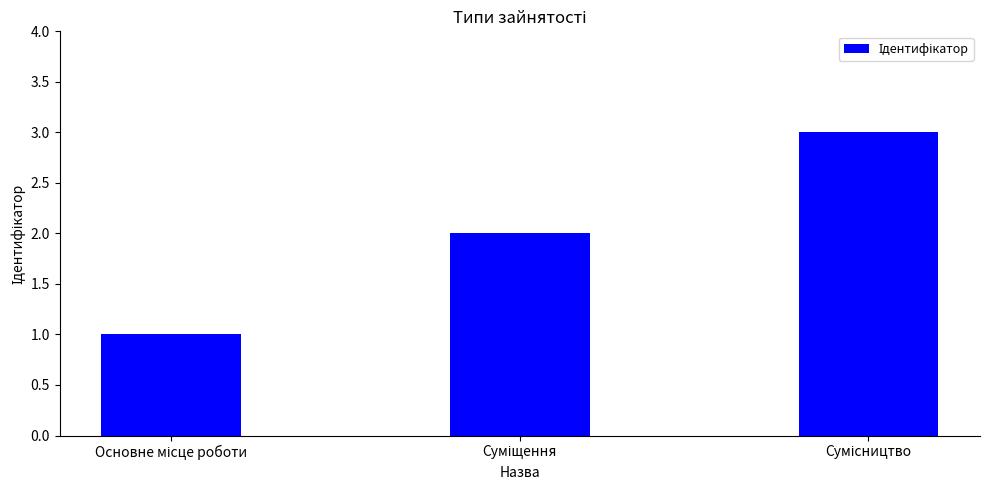

What is the greatest value displayed?

3